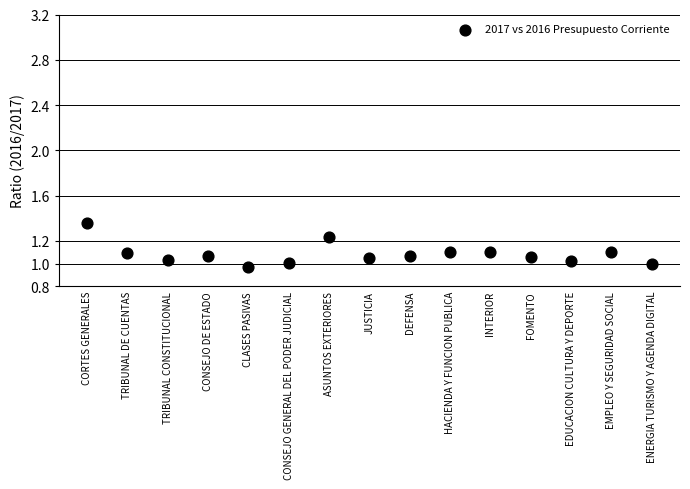

What is the range of Y values (max minus min)?

0.4